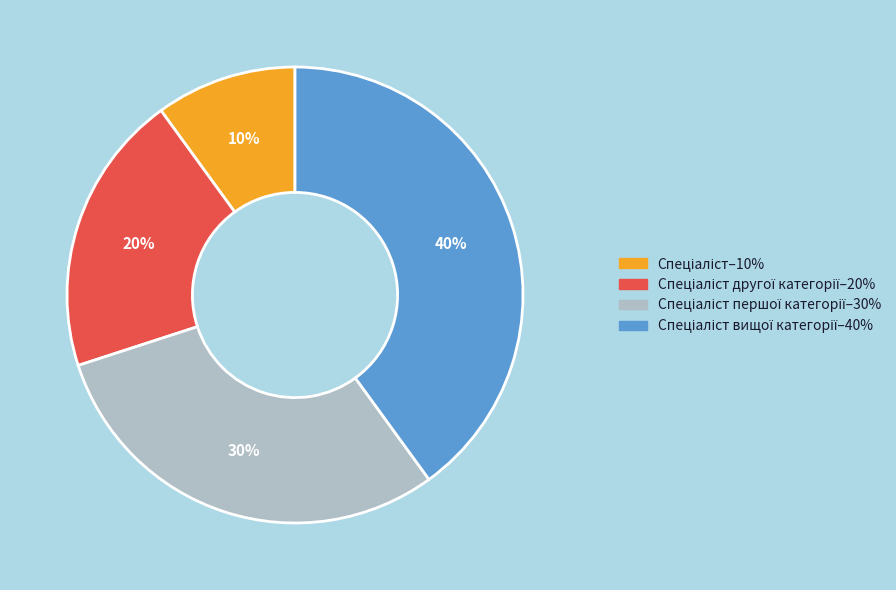

To the nearest percent, what is the average slice percentage?

25%